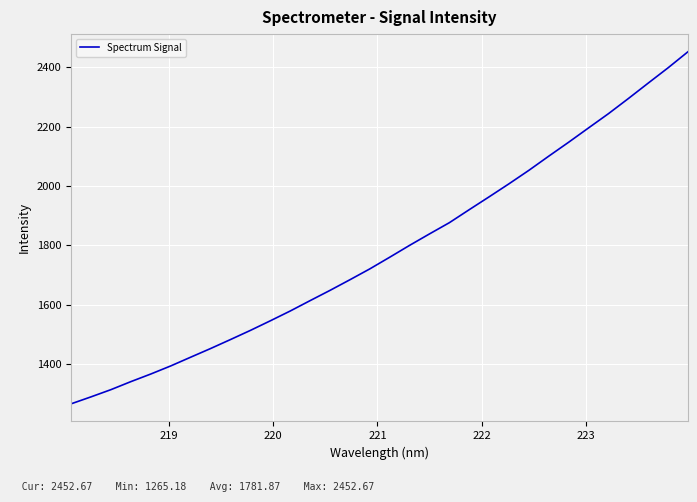

How many distinct data groups are displayed?

1